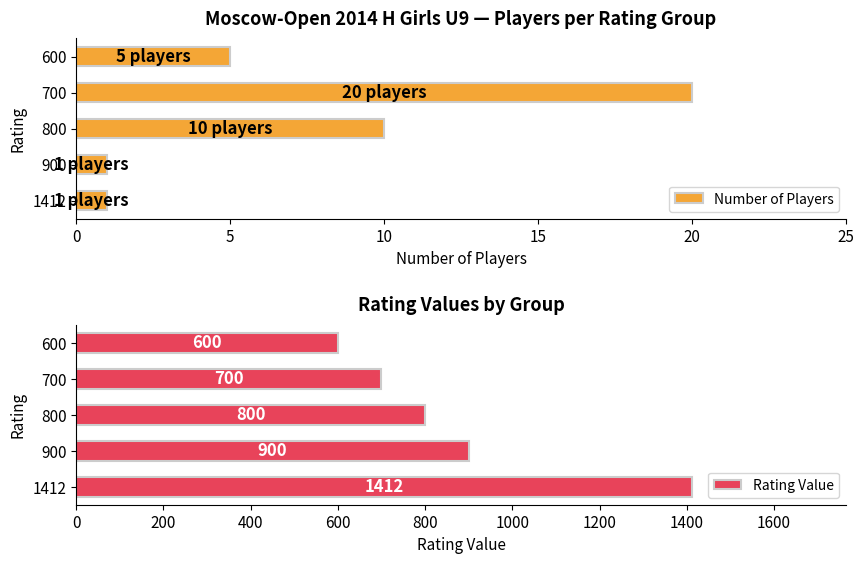

List the labels in order of Rating Value value, largest first.

1412, 900, 800, 700, 600